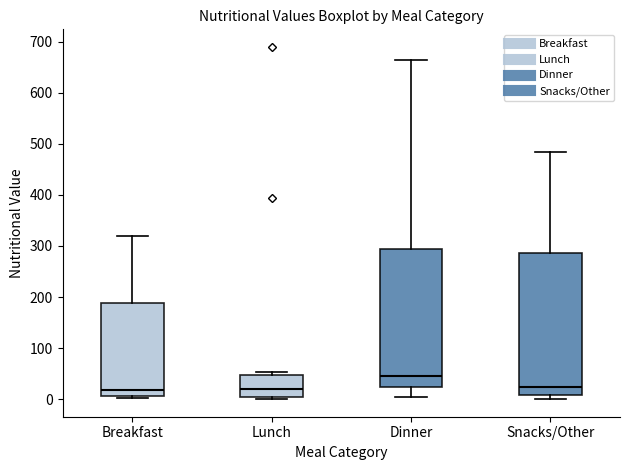

Reading left to right, read every box against the y-axis: the position of its median line, the range the box covers, and the ends of its whiskers. The values are not printed on the chart, so give them approximately, as read against the axis.

Breakfast: median 20, box 10 to 190, whiskers 0 to 320
Lunch: median 20, box 10 to 50, whiskers 0 to 50 (just above the box's upper edge)
Dinner: median 50, box 20 to 290, whiskers 0 to 670
Snacks/Other: median 20, box 10 to 290, whiskers 0 to 490